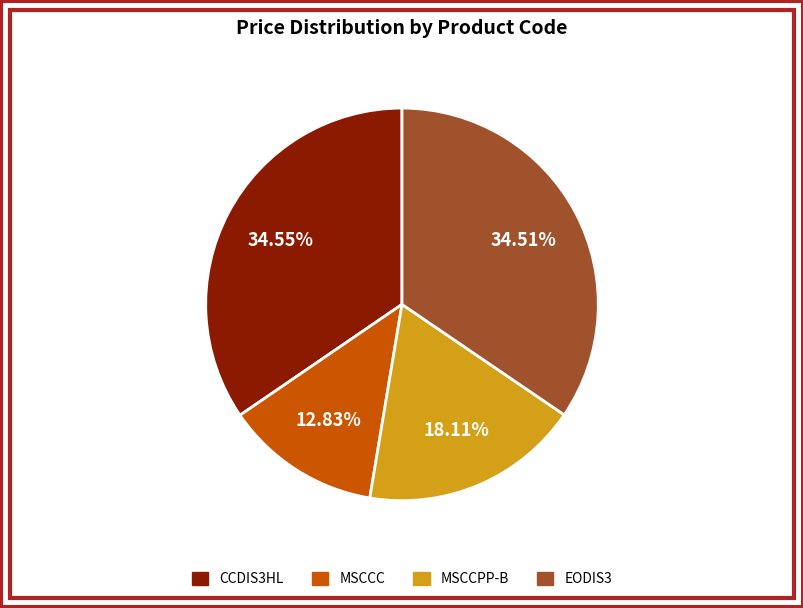

Between MSCCPP-B and MSCCC, which is larger?

MSCCPP-B